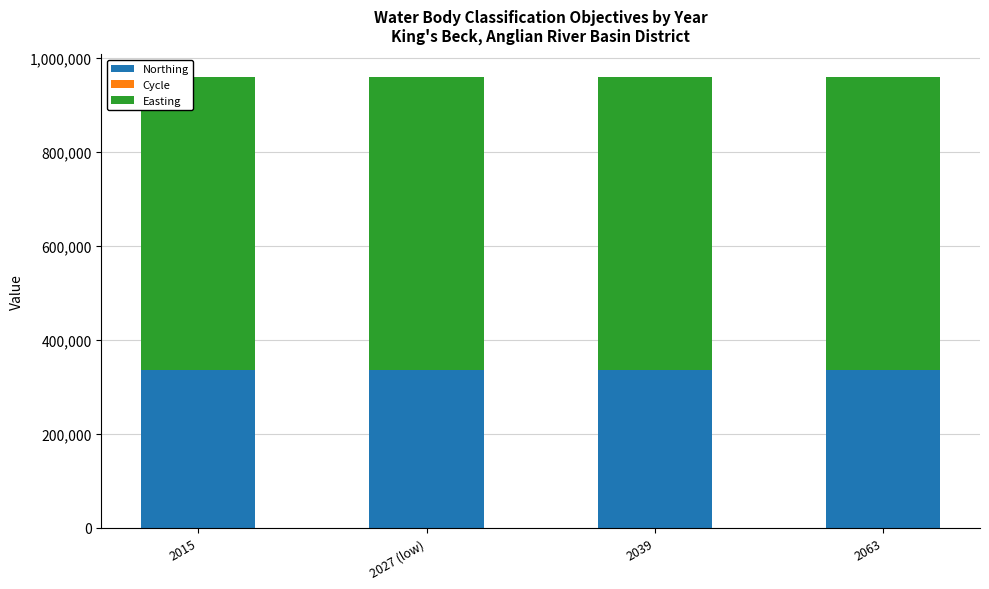

The value of Northing at 2063 is 125982. True or false?

False